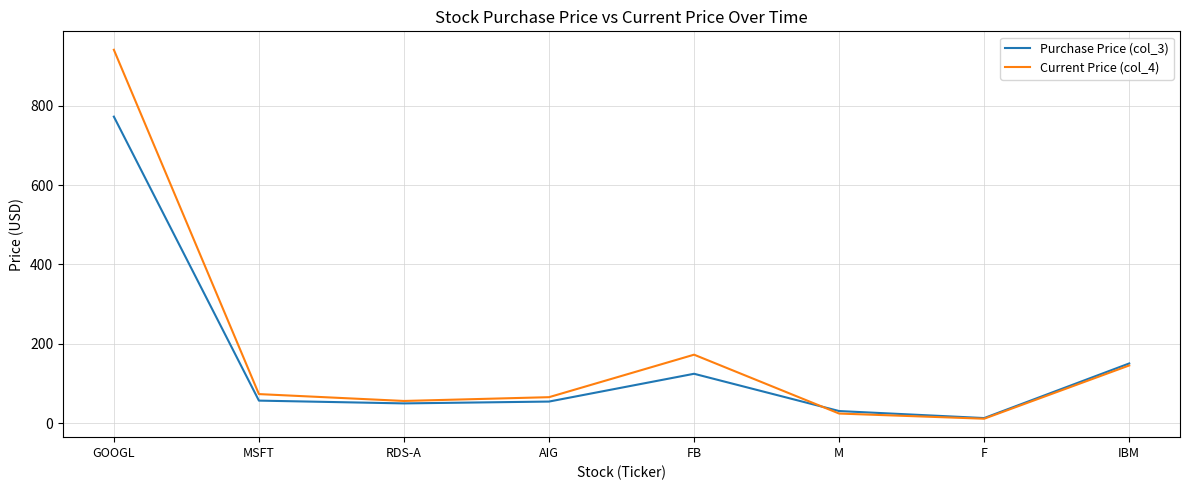

How many lines are shown in the chart?

2